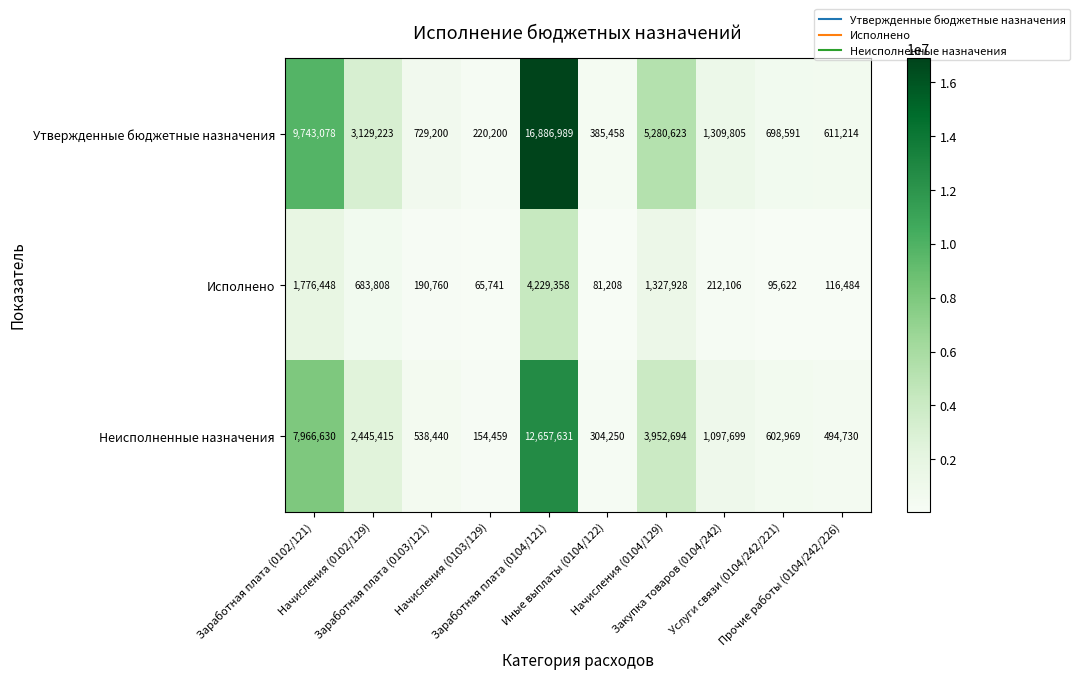

What is the maximum value shown in the chart?

16886989